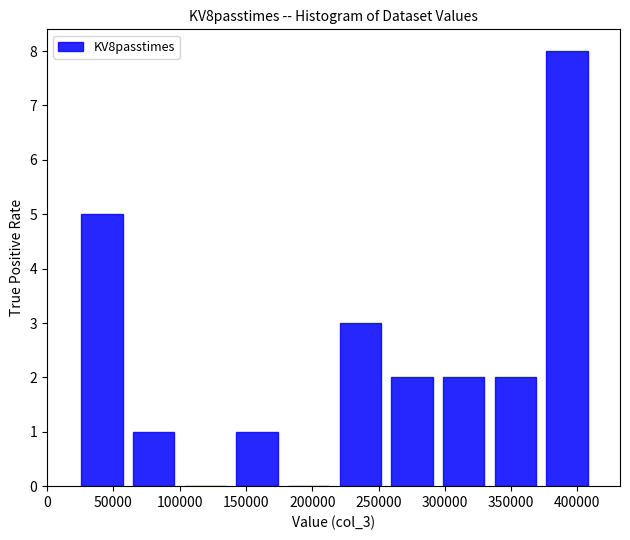

Reading left to right, list every bar in this chart as the range it spans on the x-axis followed by its height. Neither the bar edges nor the heights are printed on the chart, so give them approximately, as read against the axes.

20000 to 60000: 5
60000 to 100000: 1
100000 to 140000: 0
140000 to 180000: 1
180000 to 215000: 0
215000 to 255000: 3
255000 to 295000: 2
295000 to 335000: 2
335000 to 375000: 2
375000 to 410000: 8